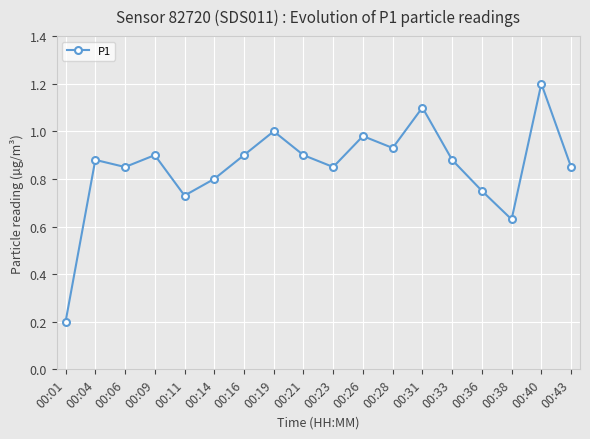

At which label is the value closest to 0?

00:01